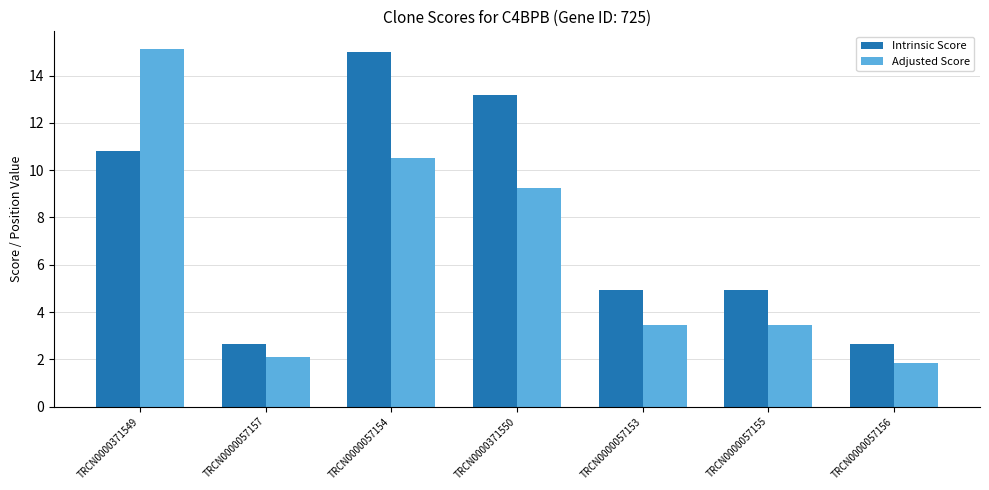

What is the greatest value displayed?

15.1